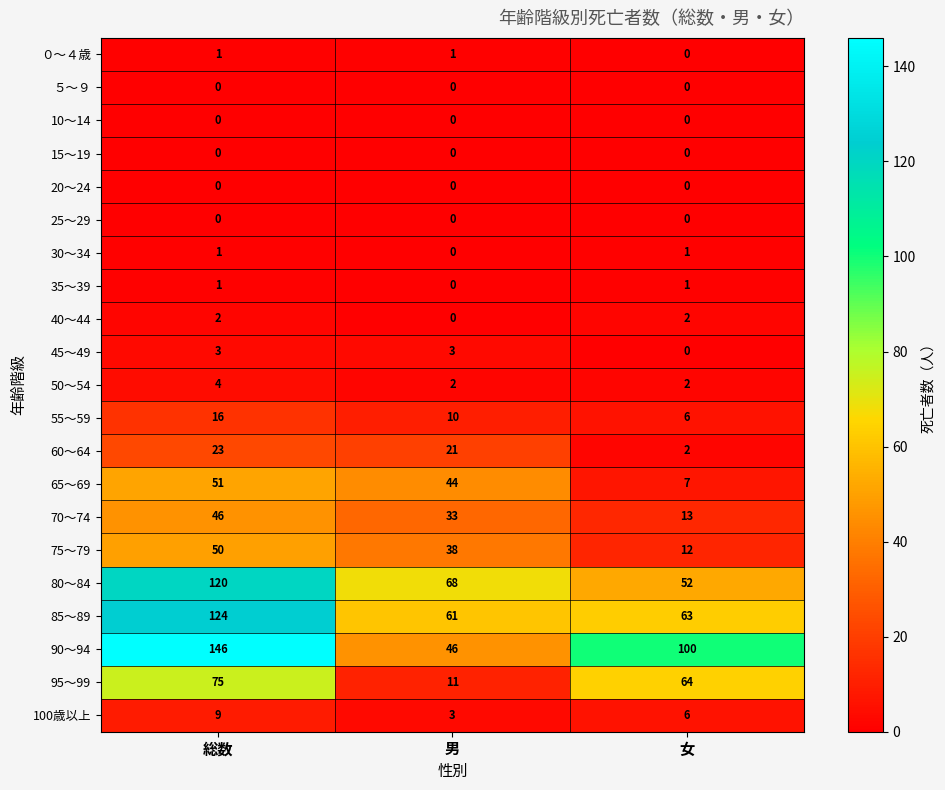

What is the total value across all series at 総数?

672